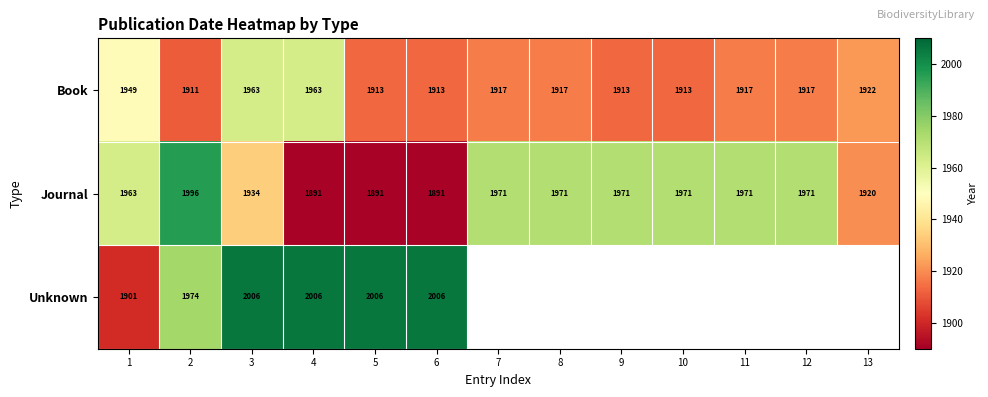

Is it true that Book equals 539.5 at 13?

False